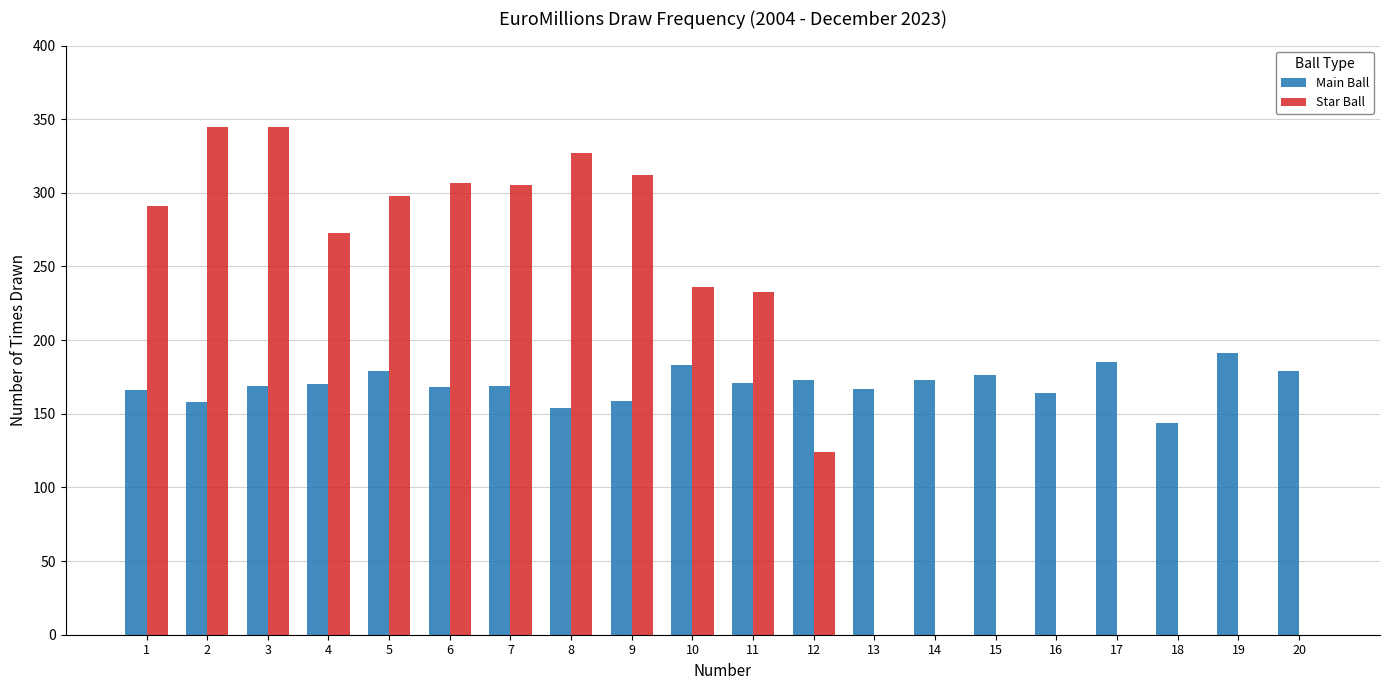

What is the sum of all Star Ball values?

3396